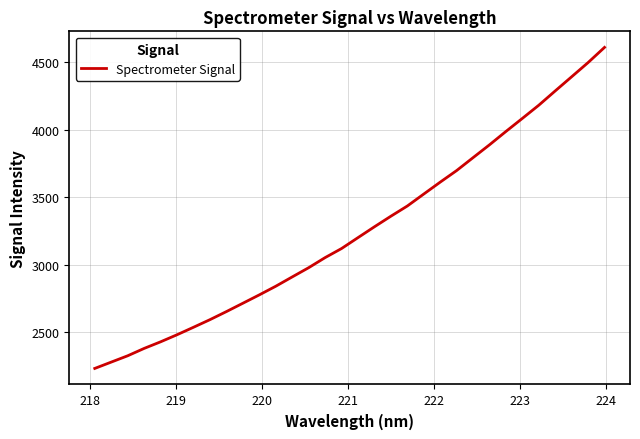

What is the difference between the maximum and minimum values?

2376.2